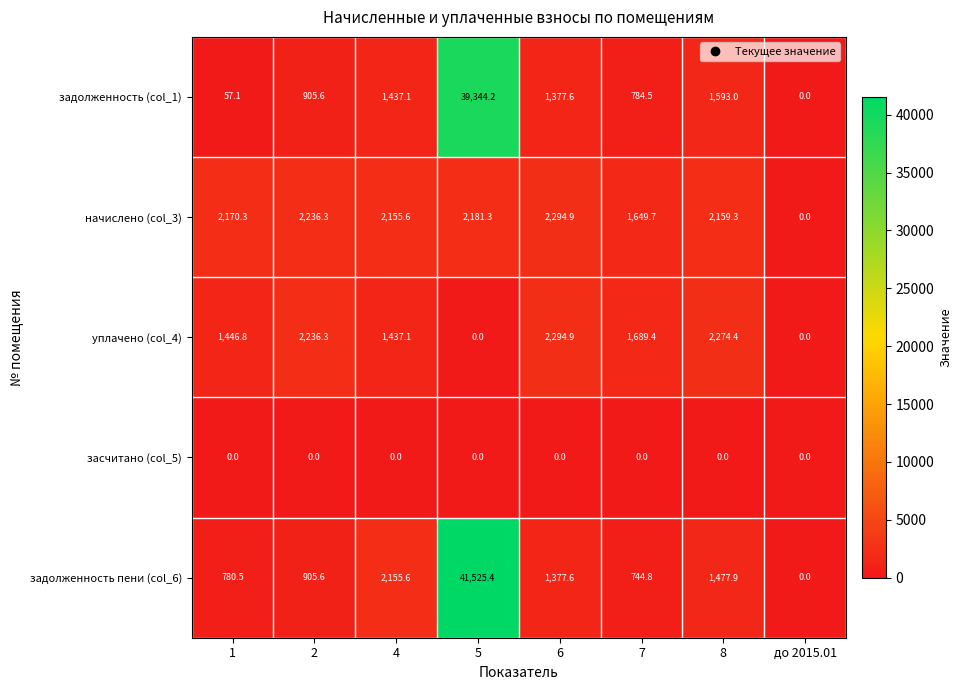

At how many categories does at least one series exceed 16893?

1